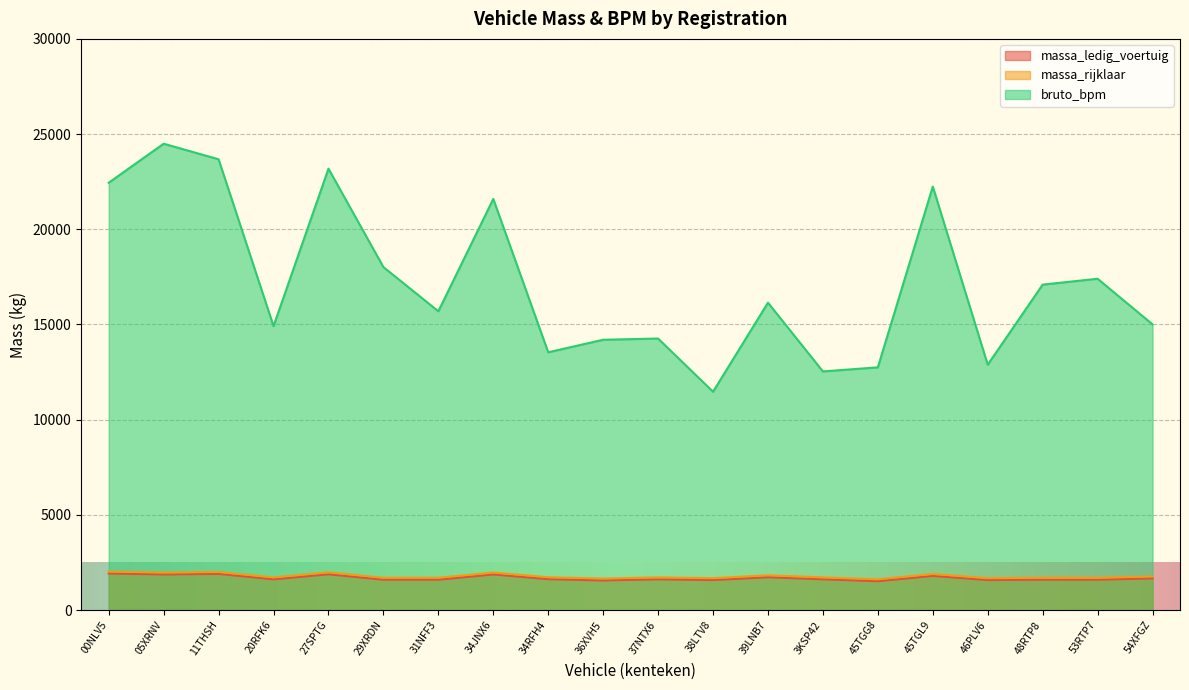

Which category has the highest value across all series?

05XRNV